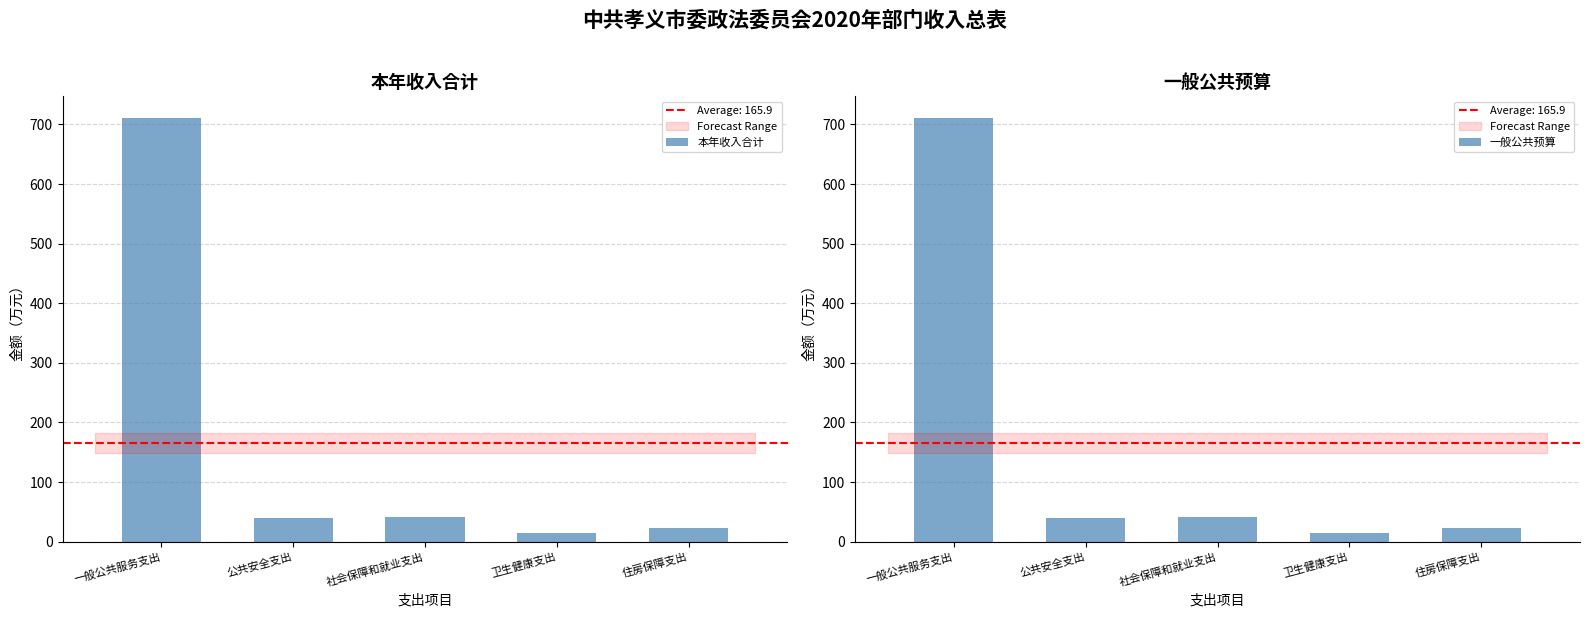

Is it true that 本年收入合计 equals 39.0 at 公共安全支出?

True